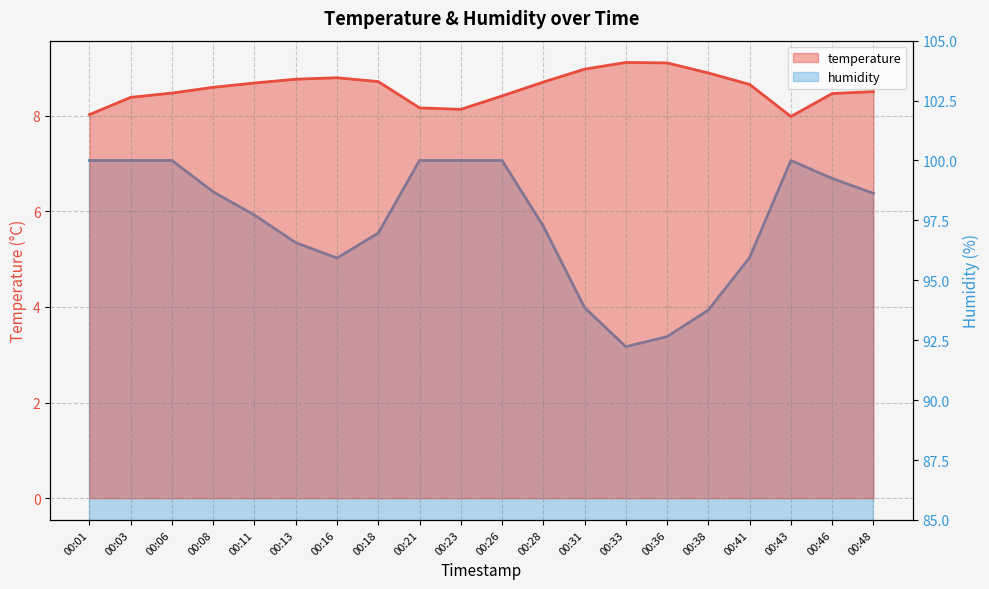

What is the maximum value for temperature?

9.1